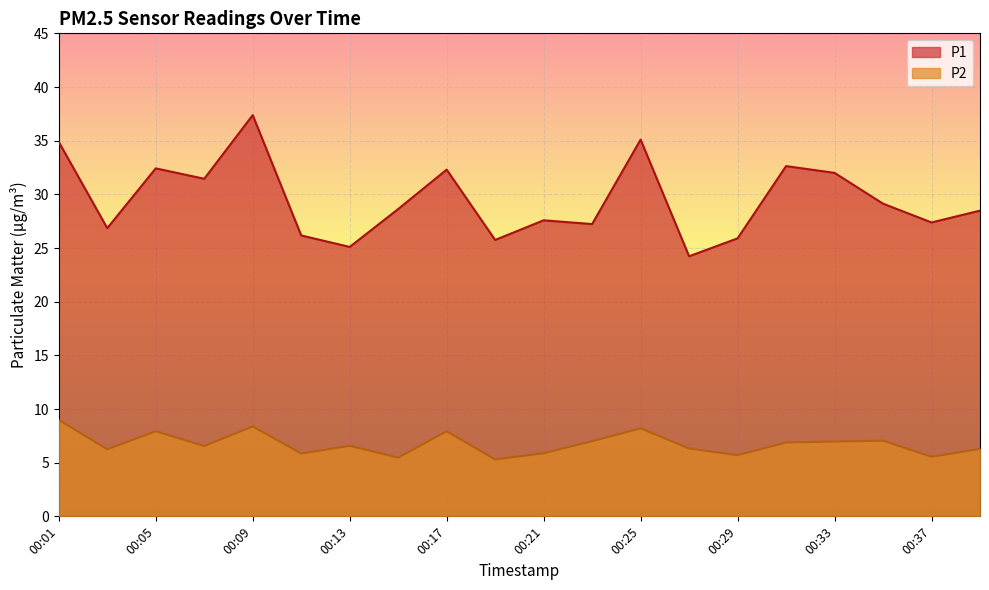

Is it true that P1 equals 11.6 at 00:19?

False